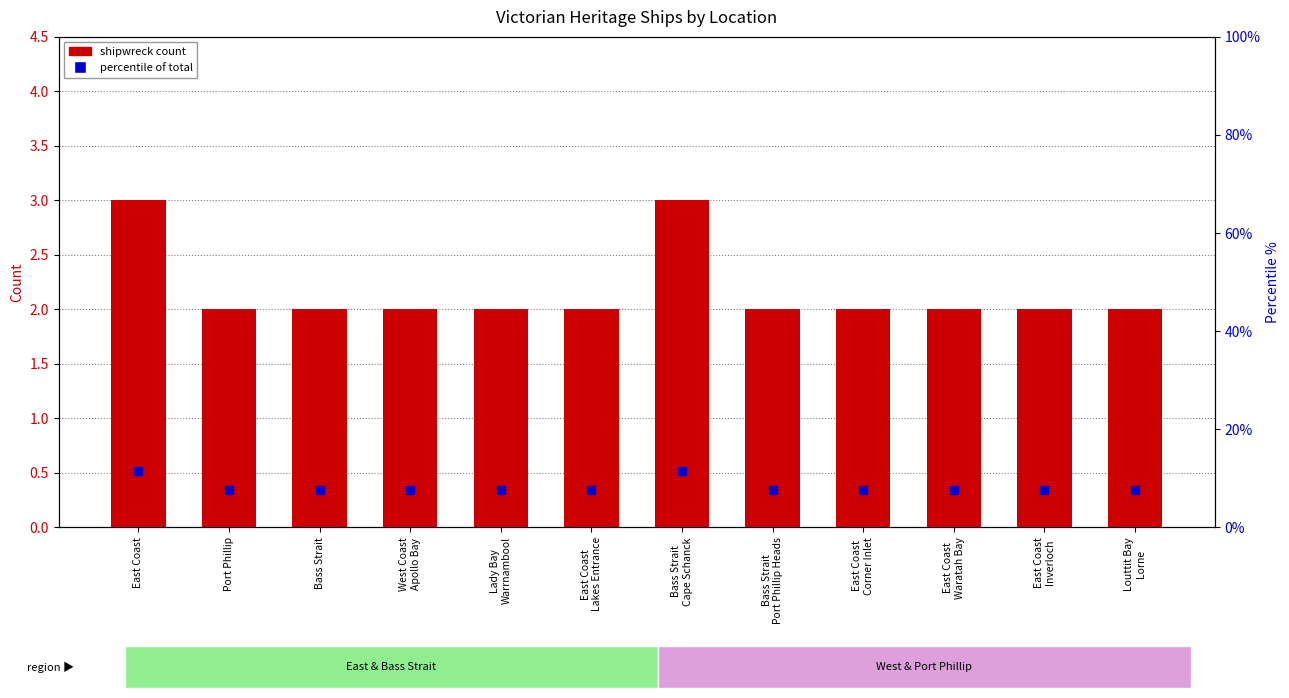

Rank the categories by shipwreck count value from highest to lowest.

East Coast, Bass Strait
Cape Schanck, Port Phillip, Bass Strait, West Coast
Apollo Bay, Lady Bay
Warrnambool, East Coast
Lakes Entrance, Bass Strait
Port Phillip Heads, East Coast
Corner Inlet, East Coast
Waratah Bay, East Coast
Inverloch, Louttit Bay
Lorne